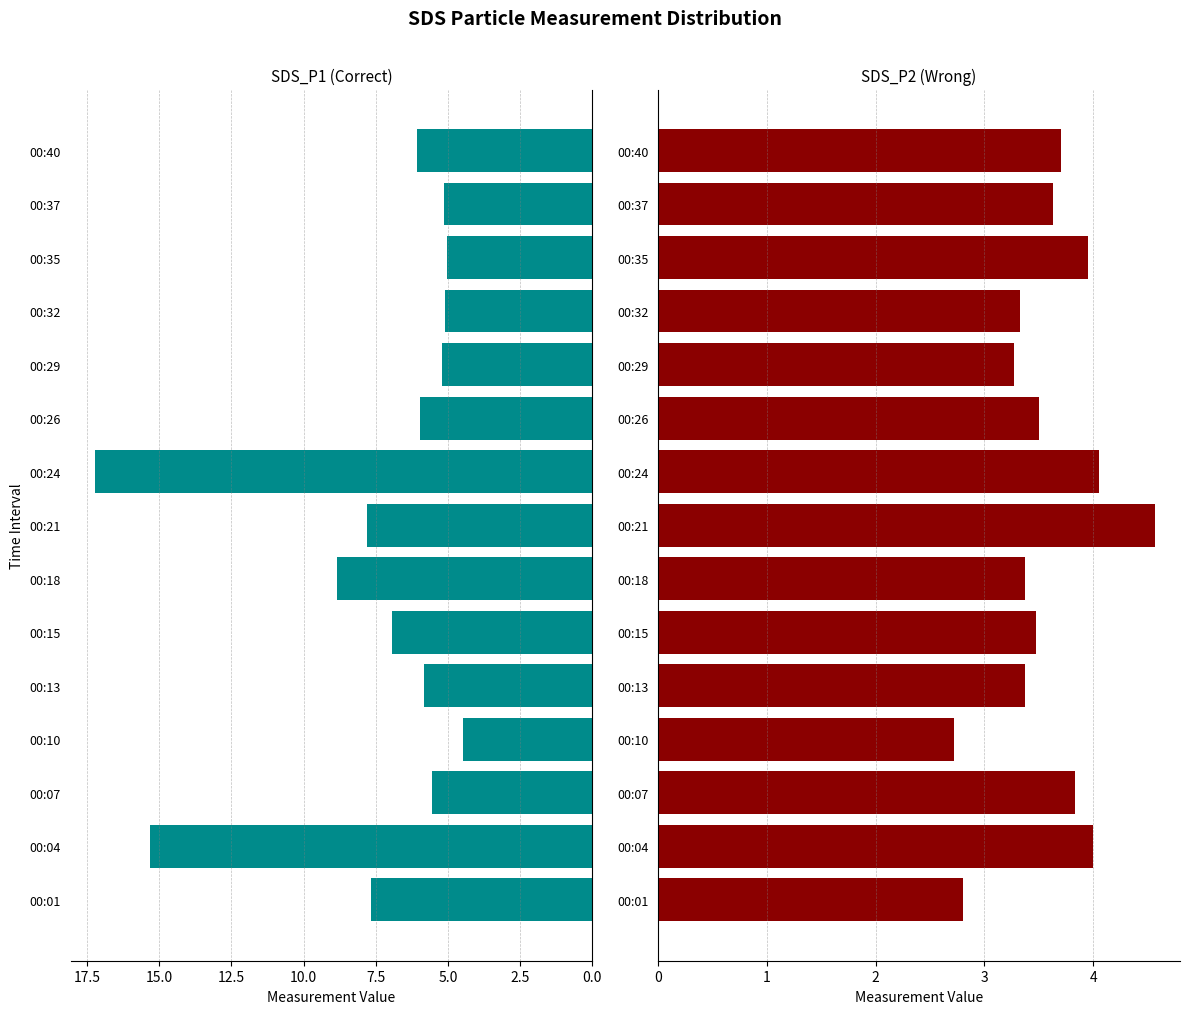

What is the sum of all SDS_P2 values?

53.6